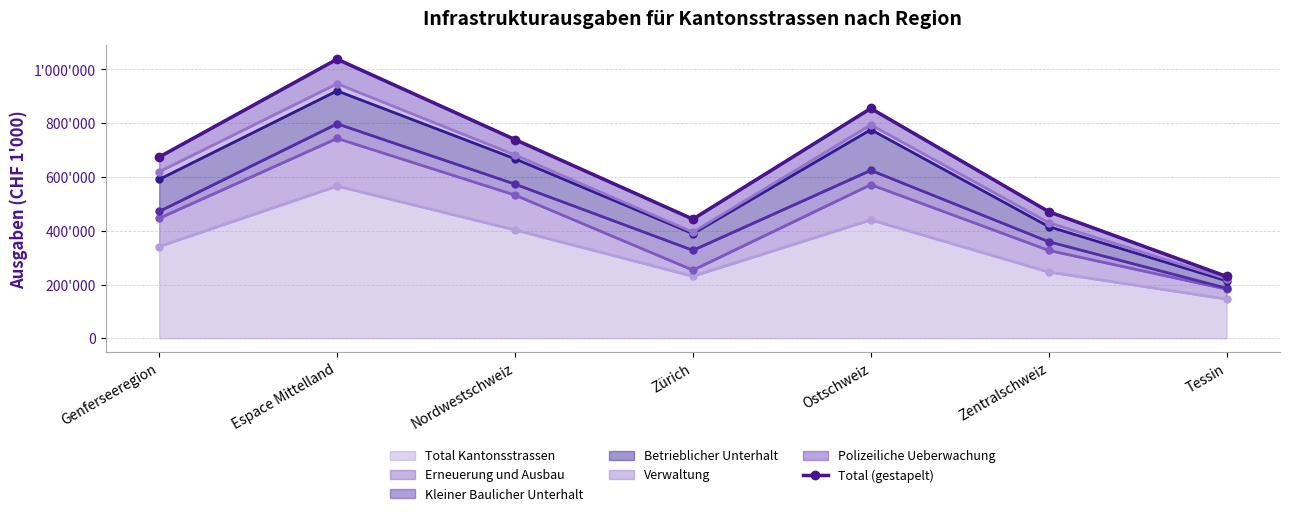

What is the greatest value displayed?

1038217